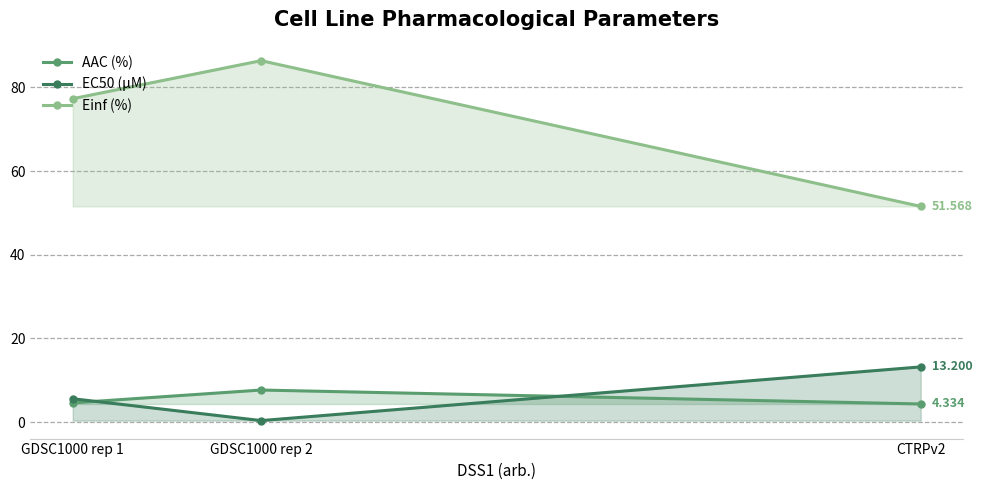

The value of Einf (%) at GDSC1000 rep 2 is 49.8. True or false?

False